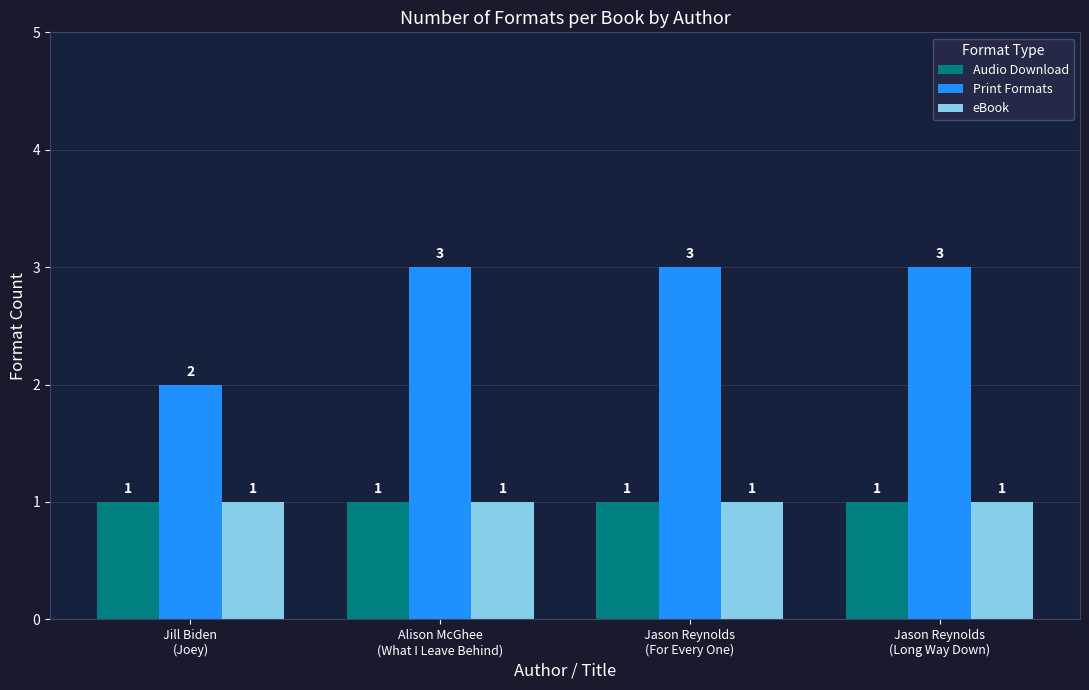

At how many categories does at least one series exceed 1?

4